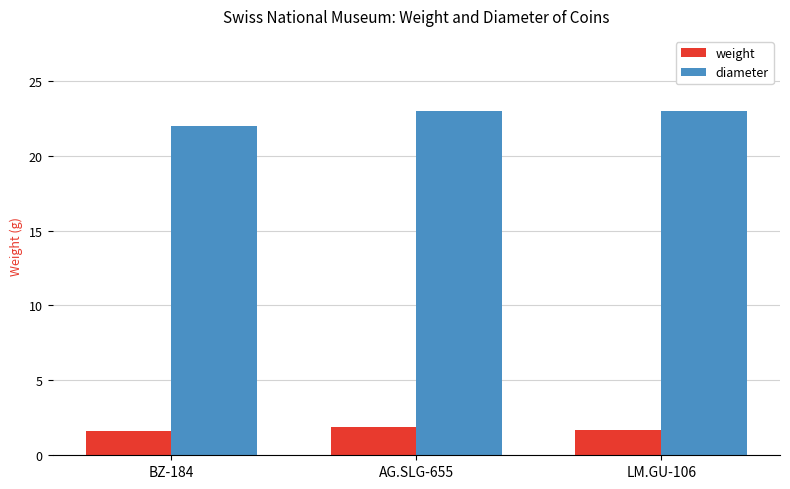

Does the chart contain stacked bars?

No